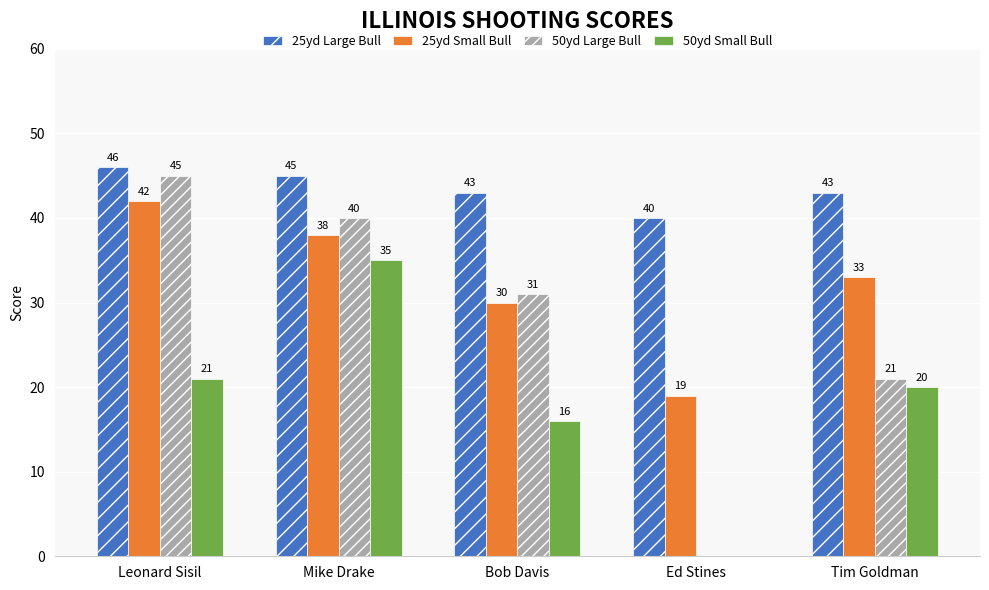

Which series changed the most between Leonard Sisil and Ed Stines?

50yd Large Bull